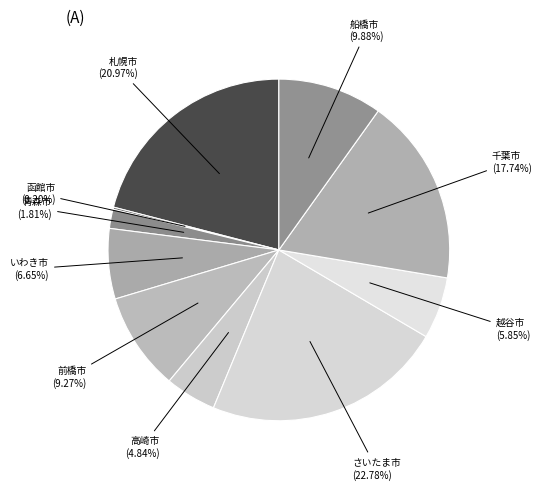

Does 札幌市 account for over 50% of the chart?

No